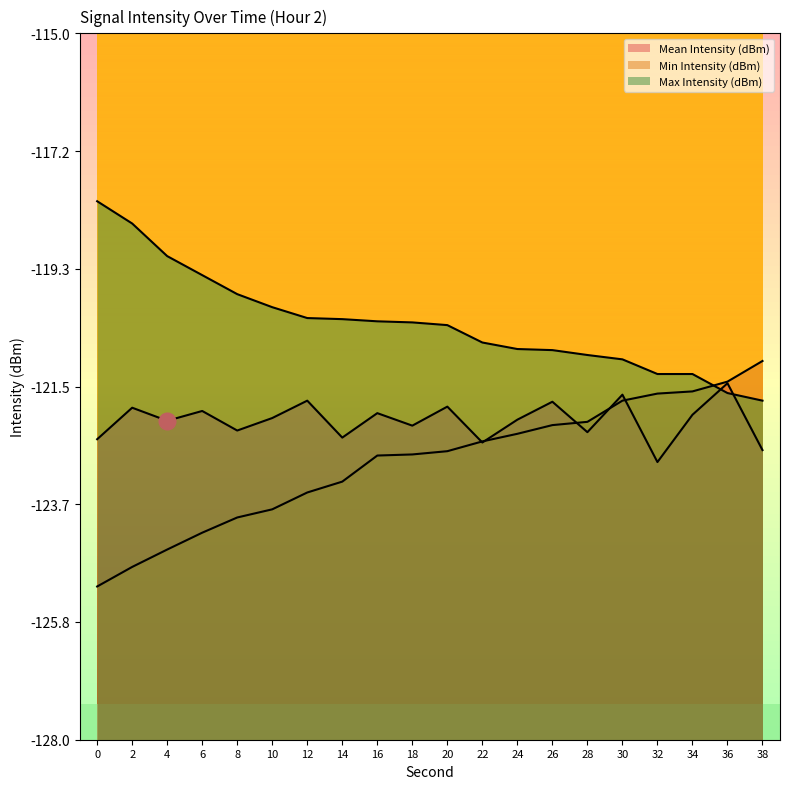

Reading left to right, what are all the values shown in this chart?

Mean Intensity (dBm): -122.5	-121.9	-122.1	-122.0	-122.3	-122.1	-121.8	-122.4	-122.0	-122.2	-121.9	-122.5	-122.1	-121.8	-122.3	-121.7	-122.9	-122.0	-121.4	-122.7
Min Intensity (dBm): -125.2	-124.8	-124.5	-124.2	-123.9	-123.8	-123.5	-123.2	-122.8	-122.8	-122.7	-122.5	-122.4	-122.2	-122.2	-121.8	-121.6	-121.6	-121.4	-121.0
Max Intensity (dBm): -118.1	-118.5	-119.1	-119.5	-119.8	-120.0	-120.2	-120.3	-120.3	-120.3	-120.4	-120.7	-120.8	-120.8	-120.9	-121.0	-121.3	-121.3	-121.6	-121.8